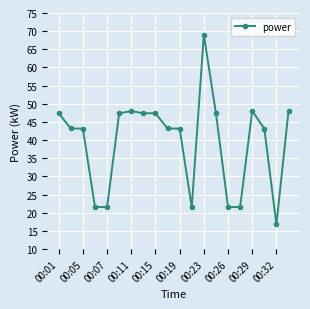

What is the value of the 14th point from the left?

47.4